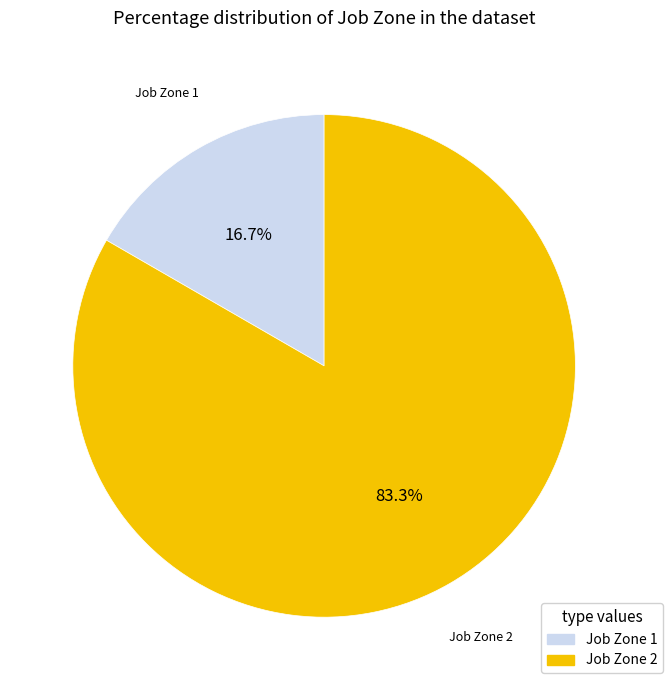

How many slices are in this pie chart?

2